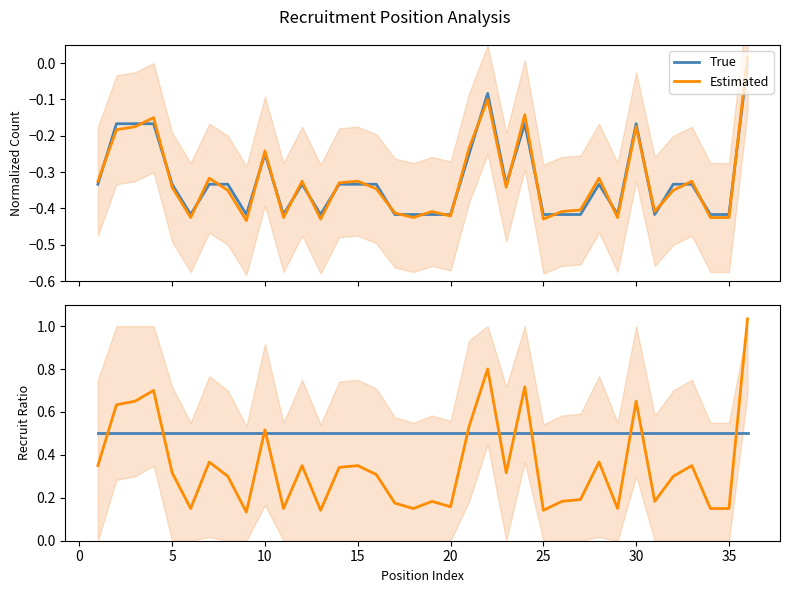

True or false: True has a value of 0.2 at 10.

False